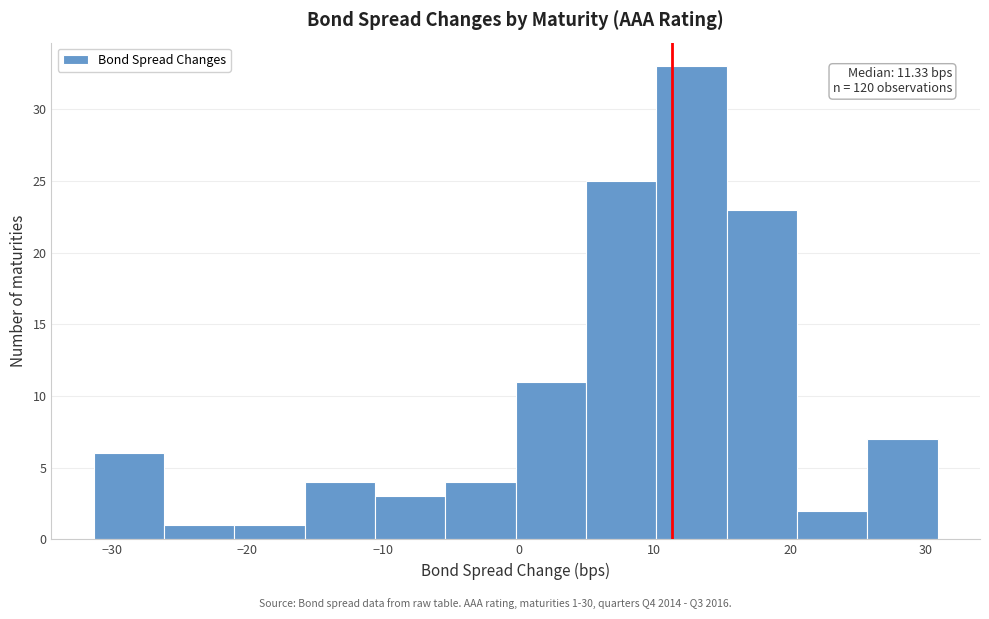

Which range on the x-axis has the tallest bar?

10 to 15